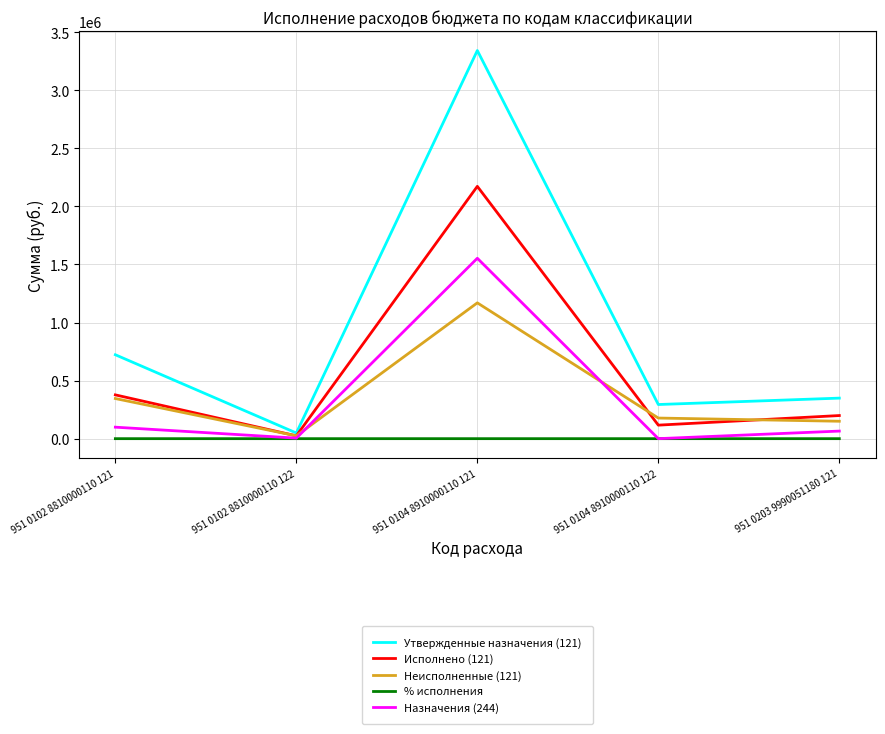

Does the chart have visible grid lines?

Yes